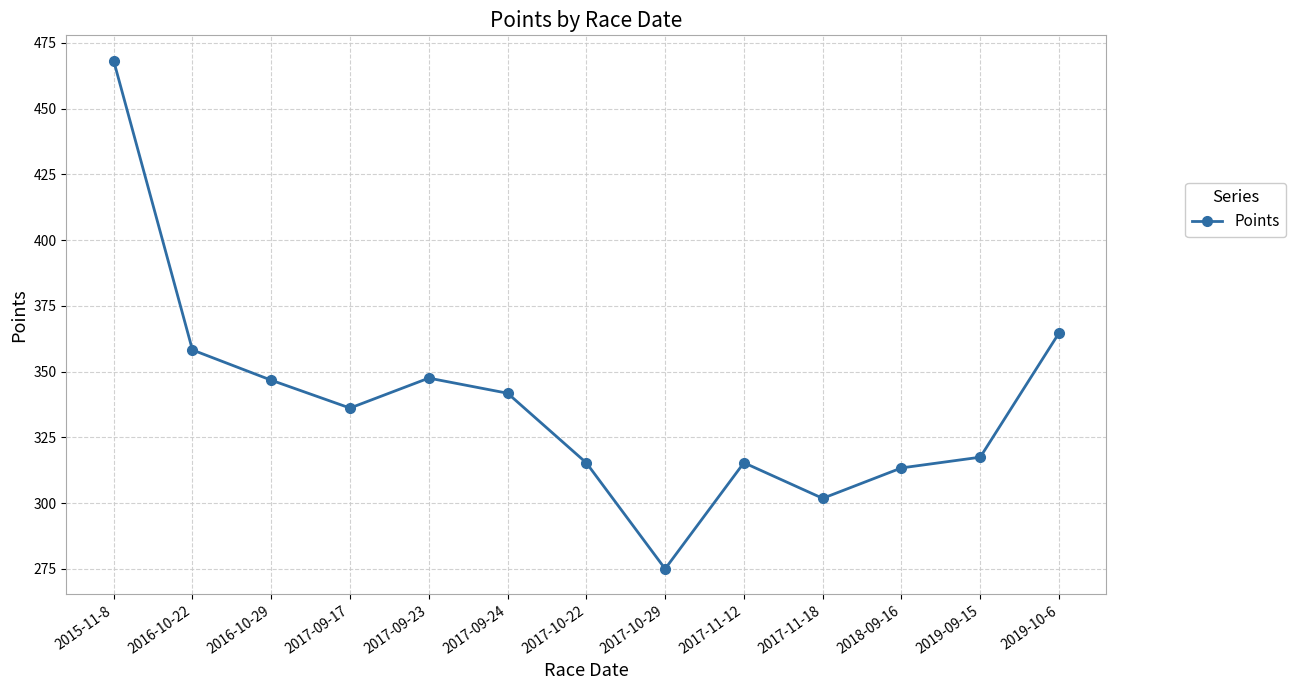

What position from the left is 2017-10-22?

7